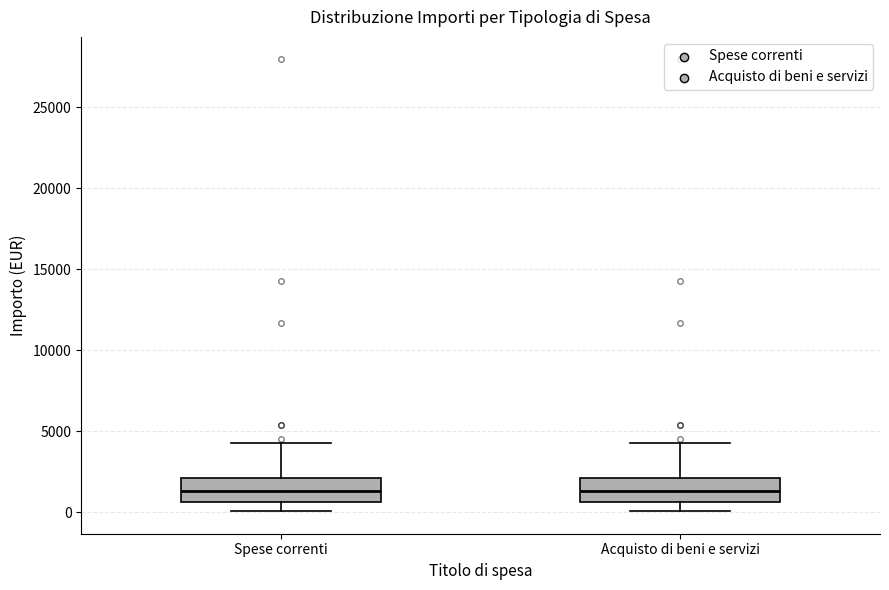

Where is the upper edge of the box for Spese correnti on the y-axis? The values are not printed on the chart, so give them approximately, as read against the axis.

2000